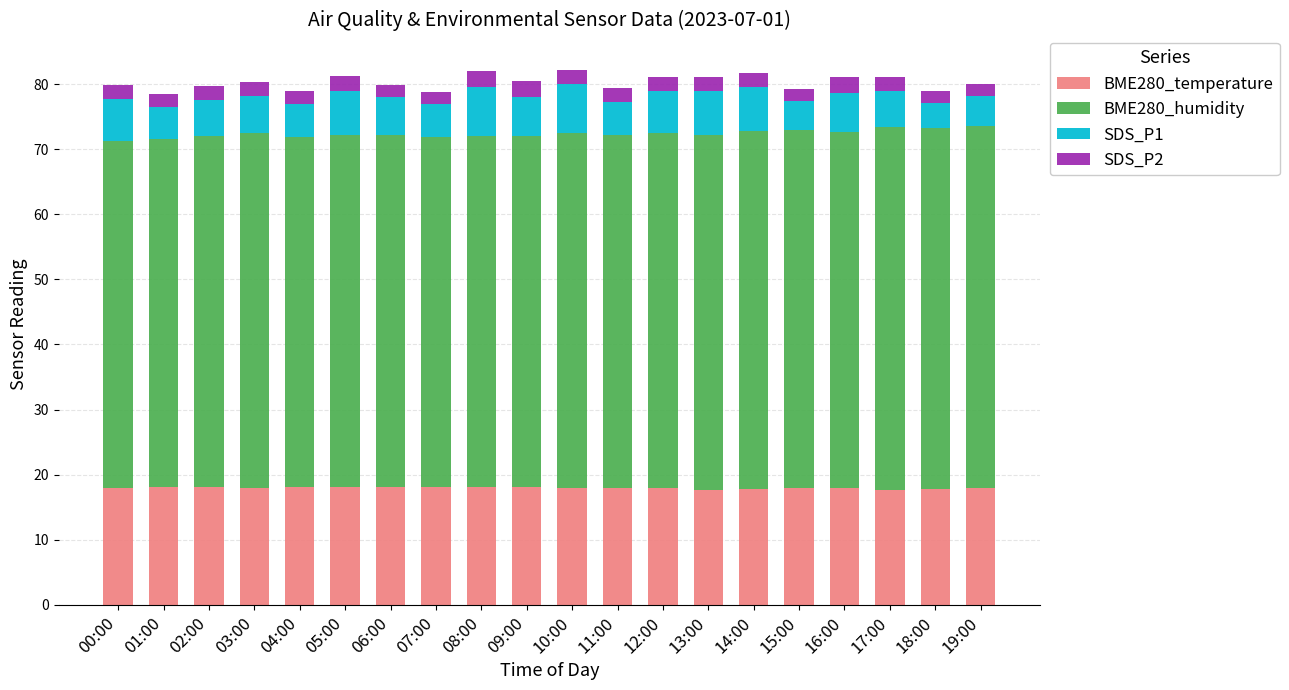

The value of BME280_temperature at 03:00 is 17.9. True or false?

True